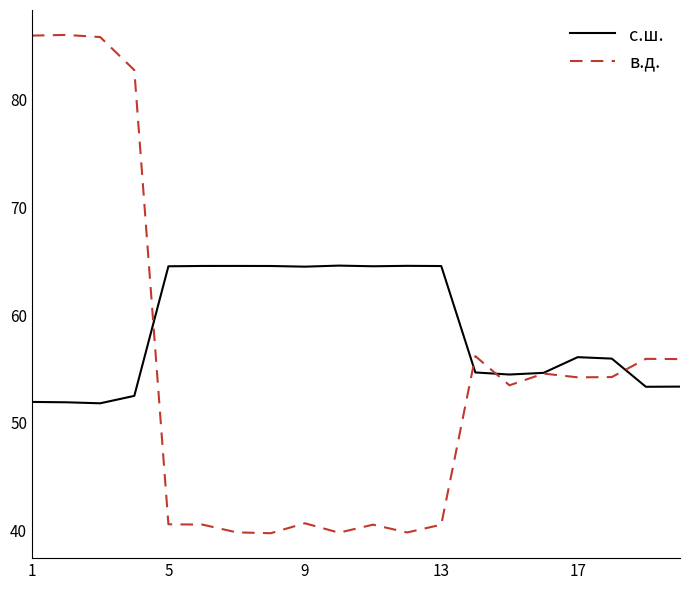

What is the sum of all с.ш. values?

1171.8